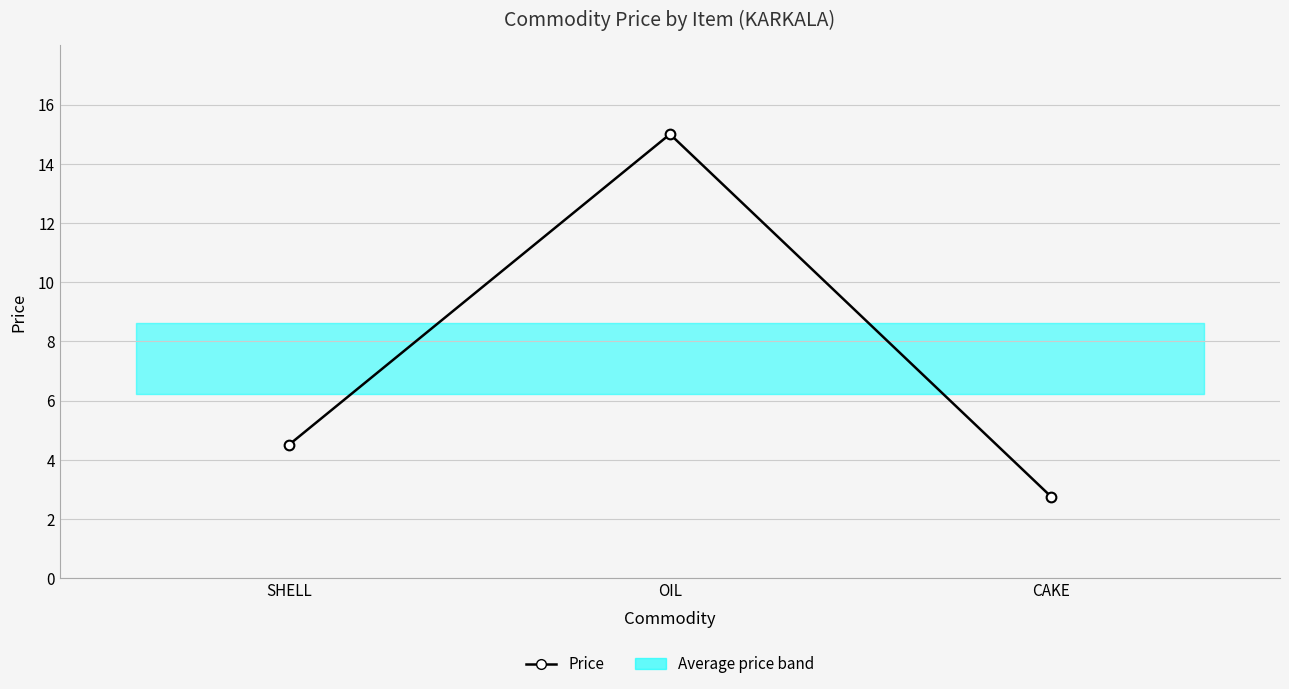

Reading left to right, what are all the values shown in this chart?

4.5	15.0	2.8